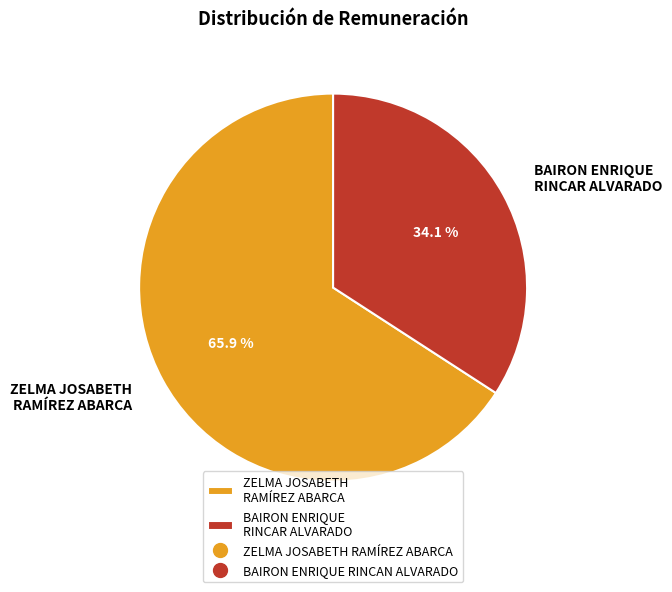

Which category has the biggest portion of the pie?

ZELMA JOSABETH RAMÍREZ ABARCA